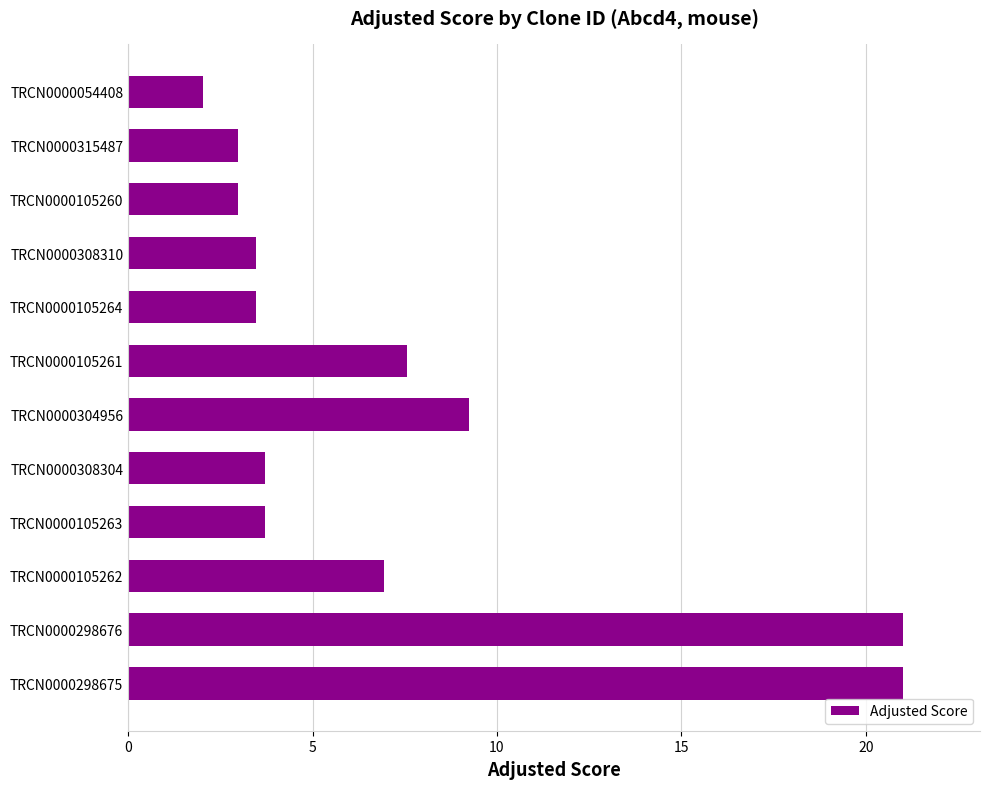

Reading bottom to top, transcribe all the data shown in this chart.

TRCN0000298675=21.0	TRCN0000298676=21.0	TRCN0000105262=6.9	TRCN0000105263=3.7	TRCN0000308304=3.7	TRCN0000304956=9.2	TRCN0000105261=7.6	TRCN0000105264=3.5	TRCN0000308310=3.5	TRCN0000105260=3.0	TRCN0000315487=3.0	TRCN0000054408=2.0